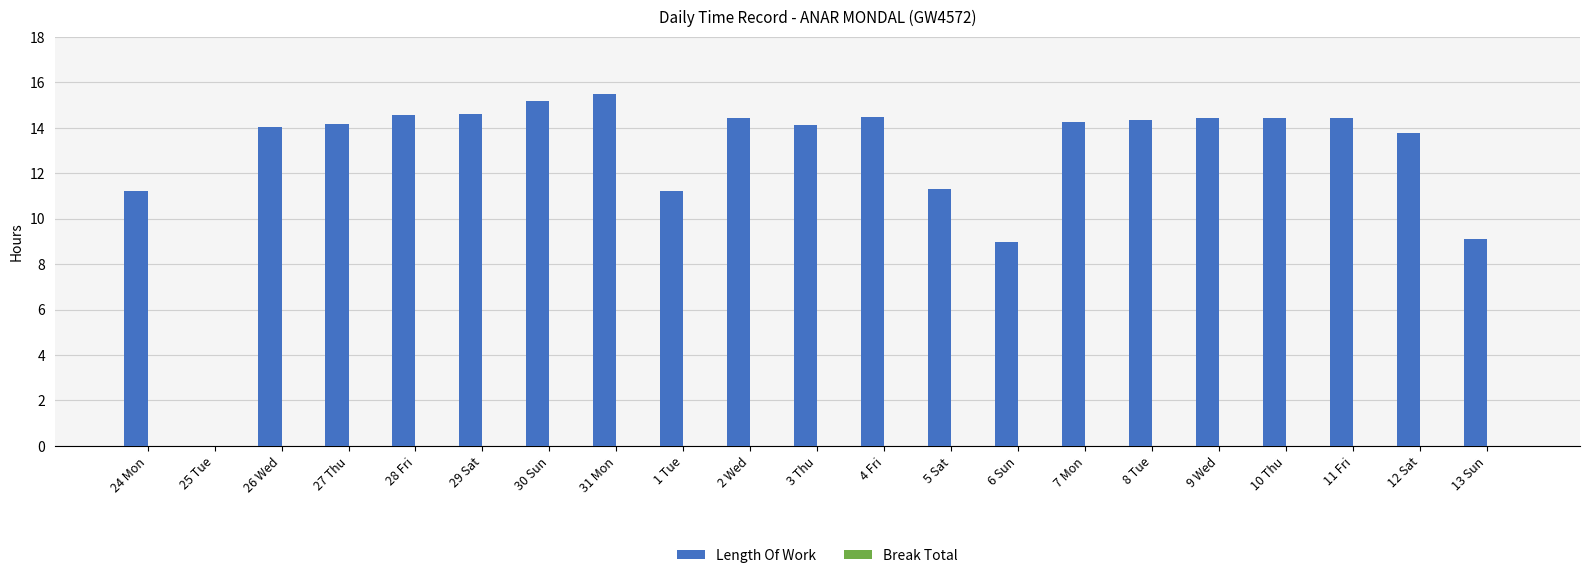

What value does the data have at 30 Sun?

15.2